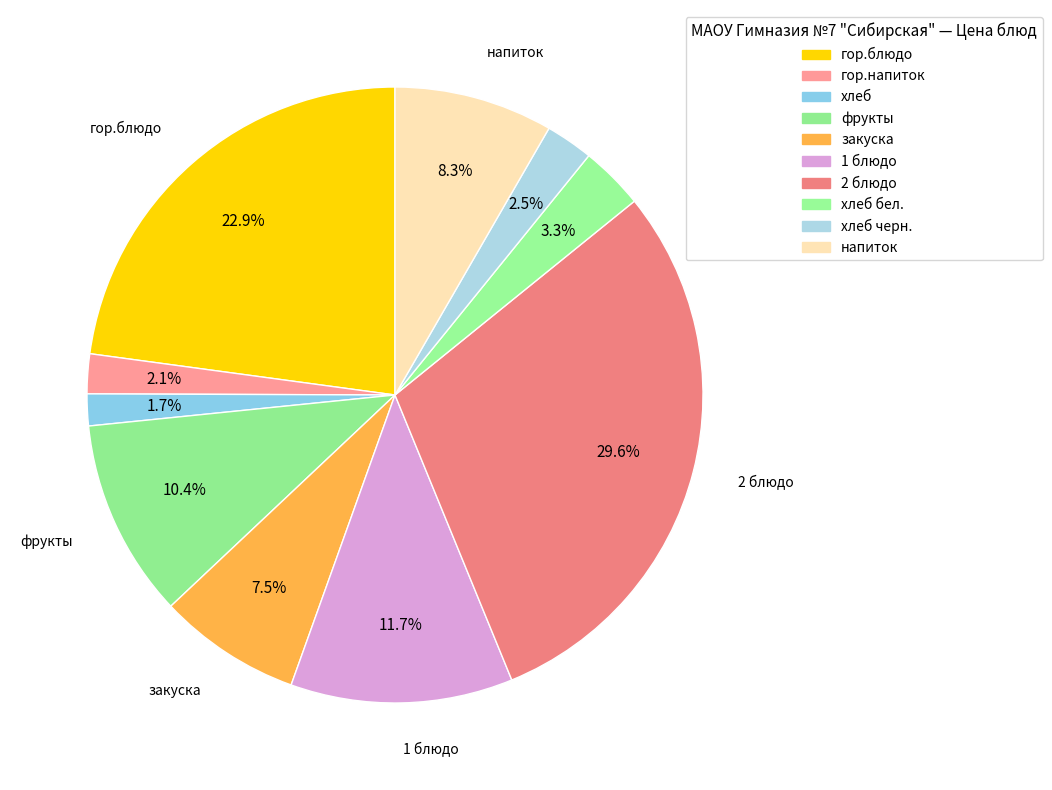

Count the number of slices in the pie.

10